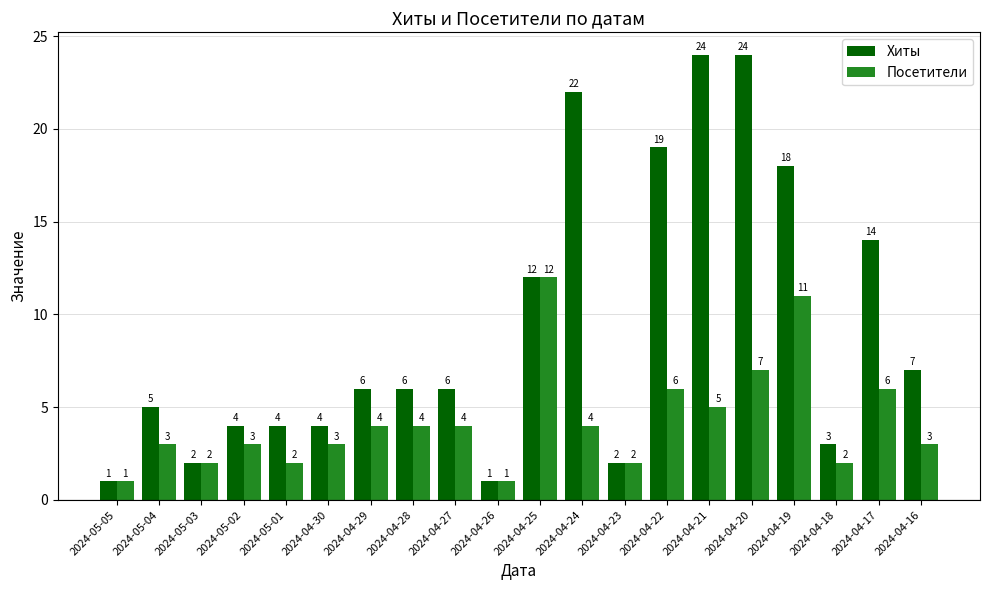

What are all the series names shown in the legend?

Хиты, Посетители